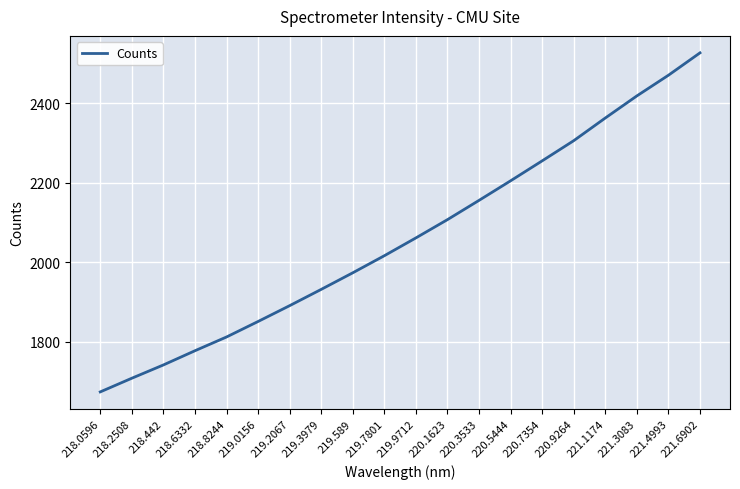

Which category has the highest value across all series?

221.6902